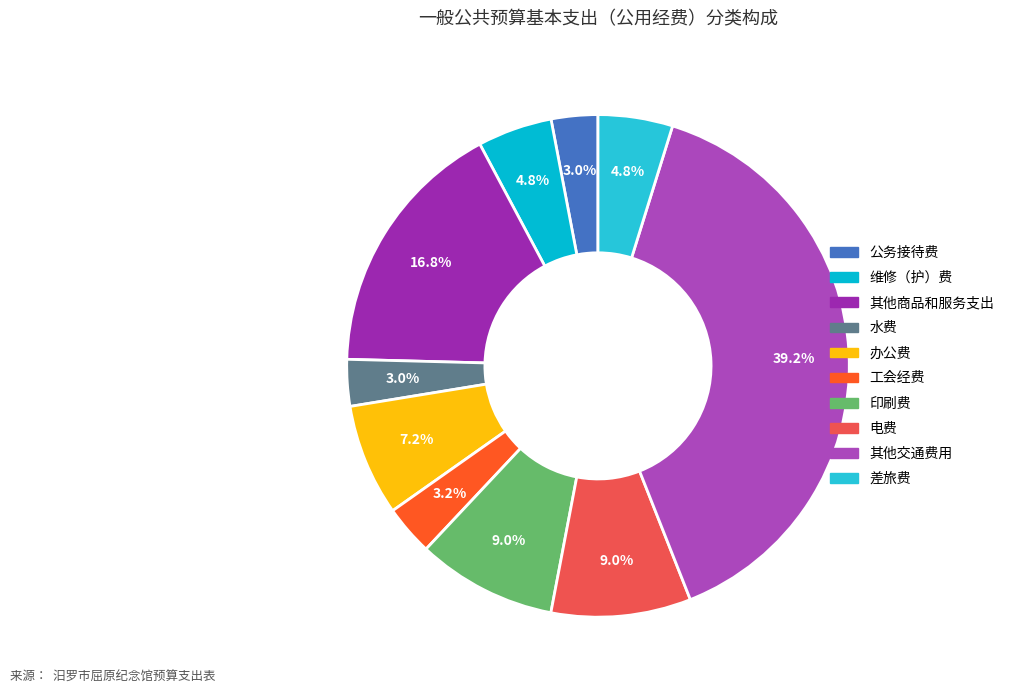

The 其他商品和服务支出 slice represents 2% of the pie. True or false?

False